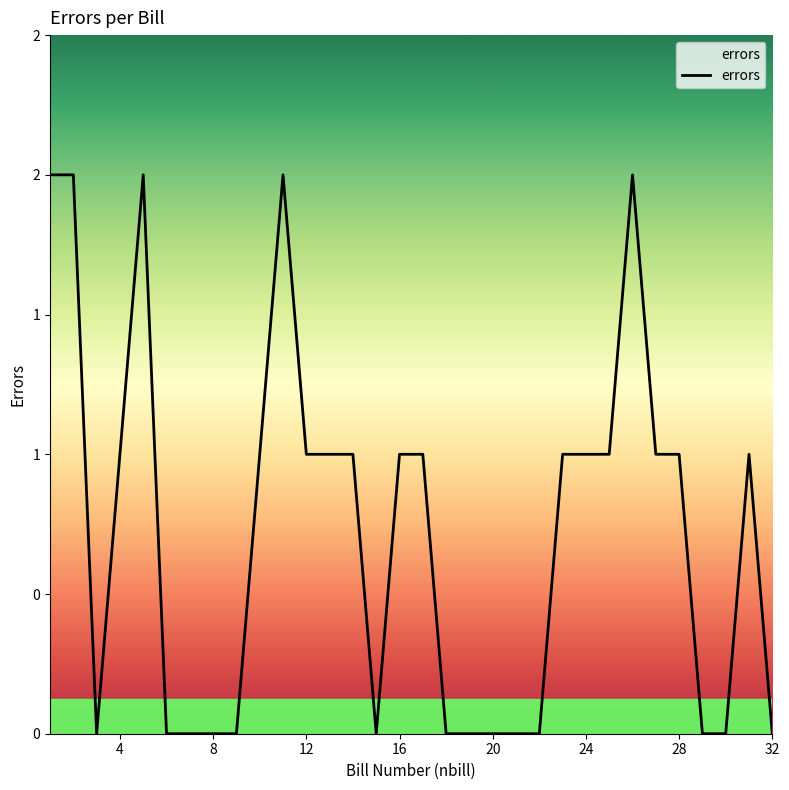

Does the chart display data point markers on the line(s)?

No